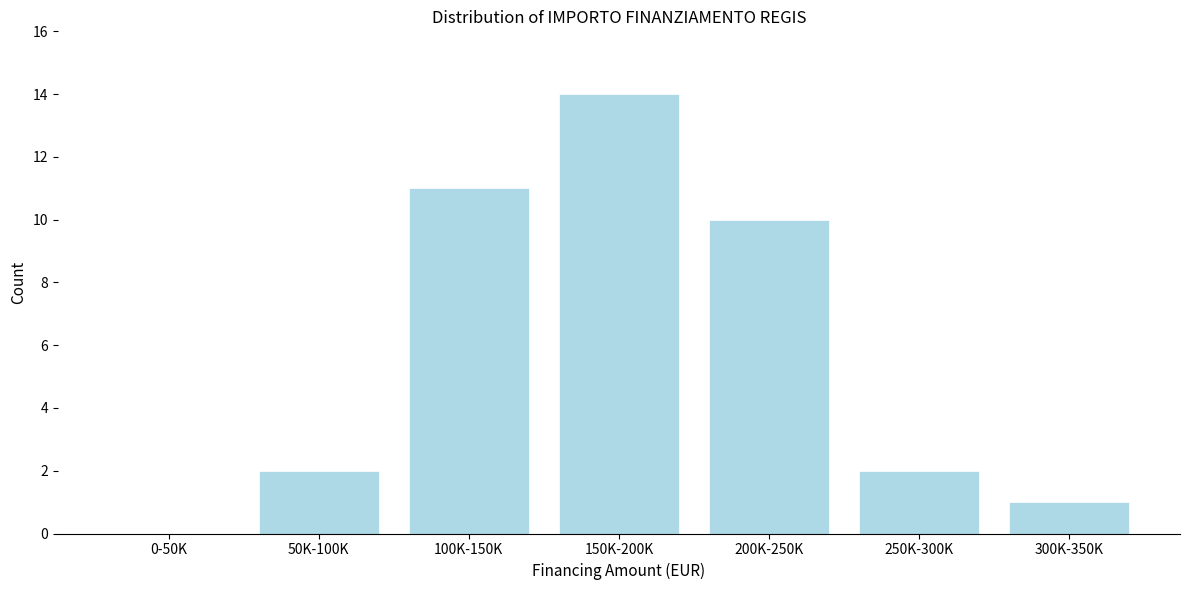

Reading right to left, list all the values displayed in this chart.

300K-350K=1	250K-300K=2	200K-250K=10	150K-200K=14	100K-150K=11	50K-100K=2	0-50K=0